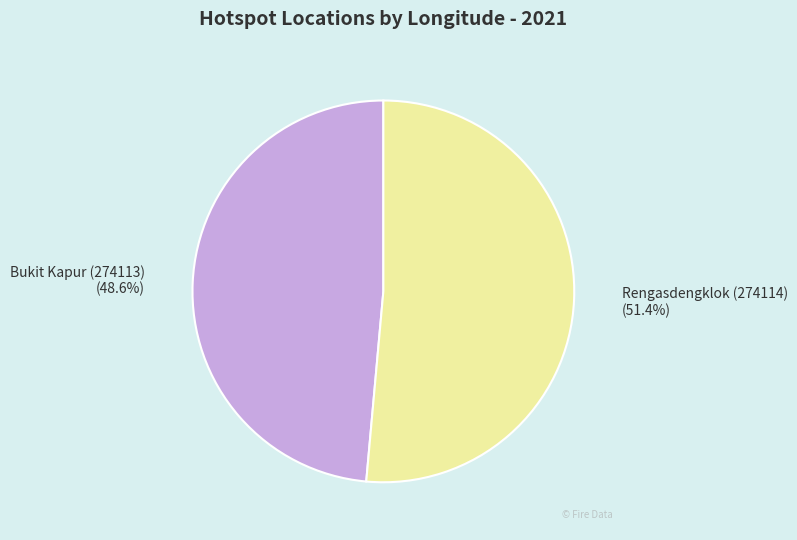

How many slices are in this pie chart?

2